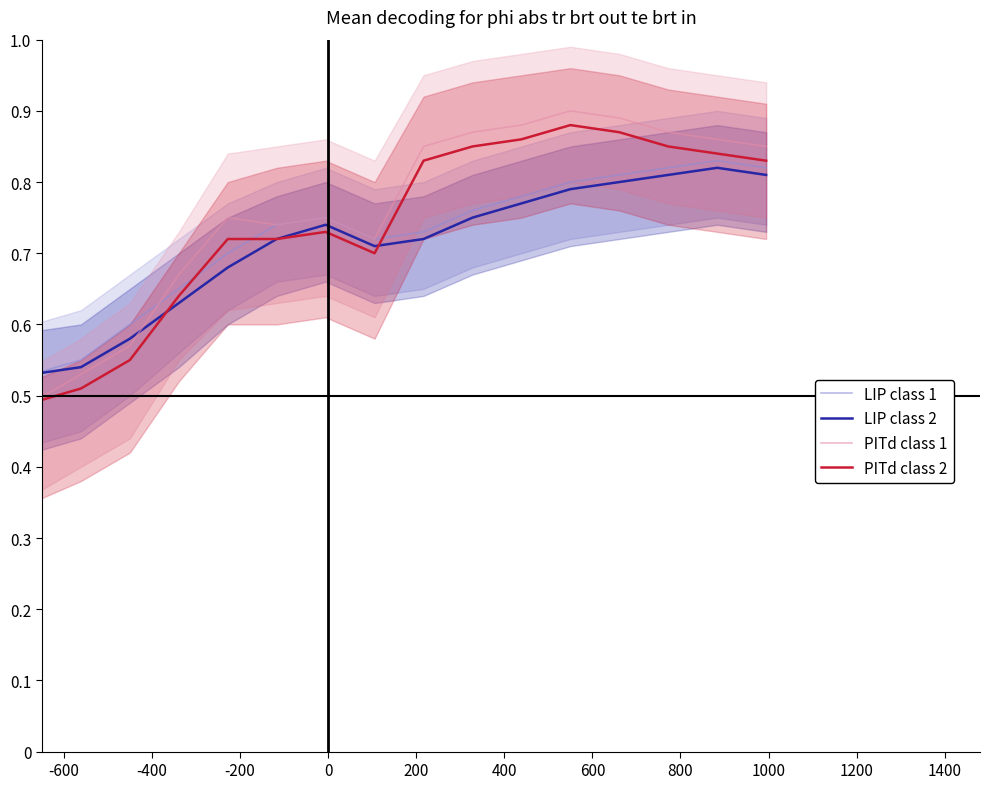

Which series has the largest total across all categories?

PITd class 1